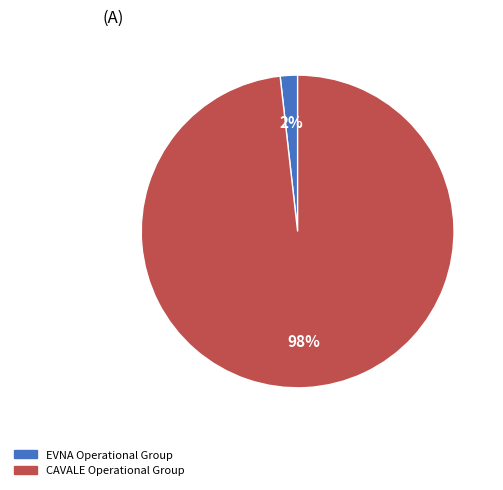

Is it true that CAVALE Operational Group is 98% of the pie?

True